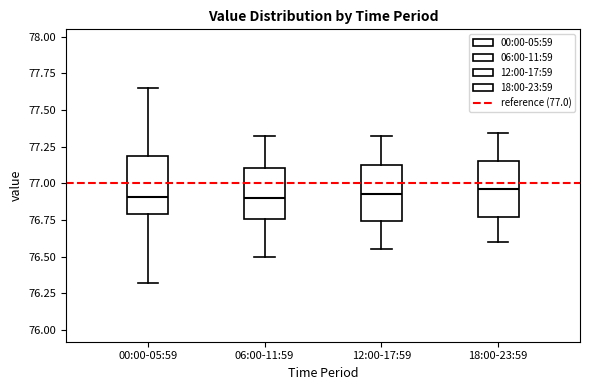

Reading left to right, read every box against the y-axis: the position of its median line, the range the box covers, and the ends of its whiskers. The values are not printed on the chart, so give them approximately, as read against the axis.

00:00-05:59: median 76.90, box 76.80 to 77.20, whiskers 76.30 to 77.65
06:00-11:59: median 76.90, box 76.75 to 77.10, whiskers 76.50 to 77.30
12:00-17:59: median 76.95, box 76.75 to 77.15, whiskers 76.55 to 77.30
18:00-23:59: median 76.95, box 76.75 to 77.15, whiskers 76.60 to 77.35